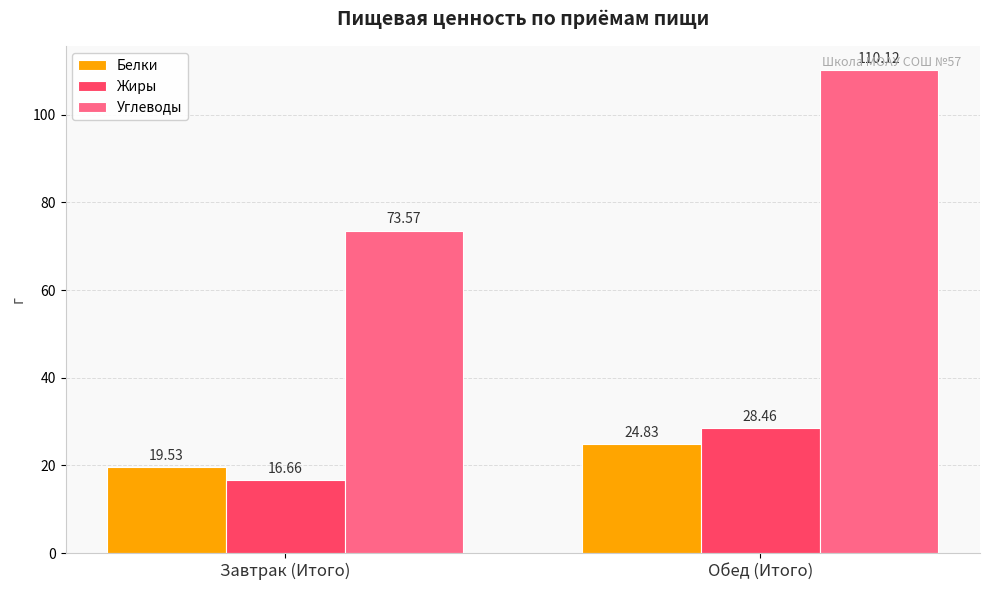

The Белки series shows 19.5 at Завтрак (Итого). True or false?

True